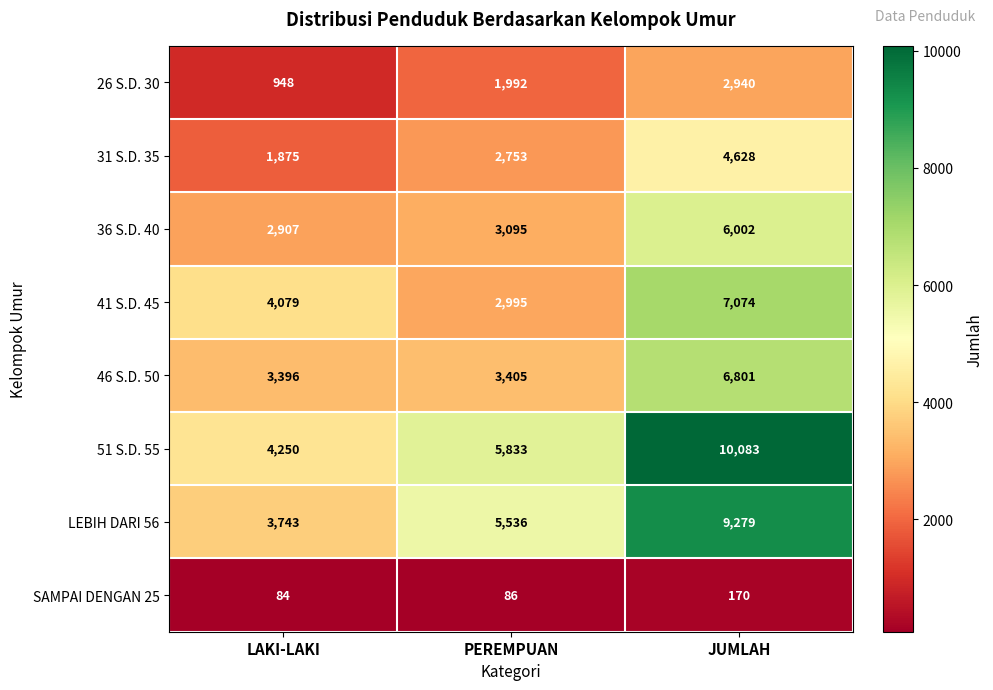

How many categories are shown in the chart?

3